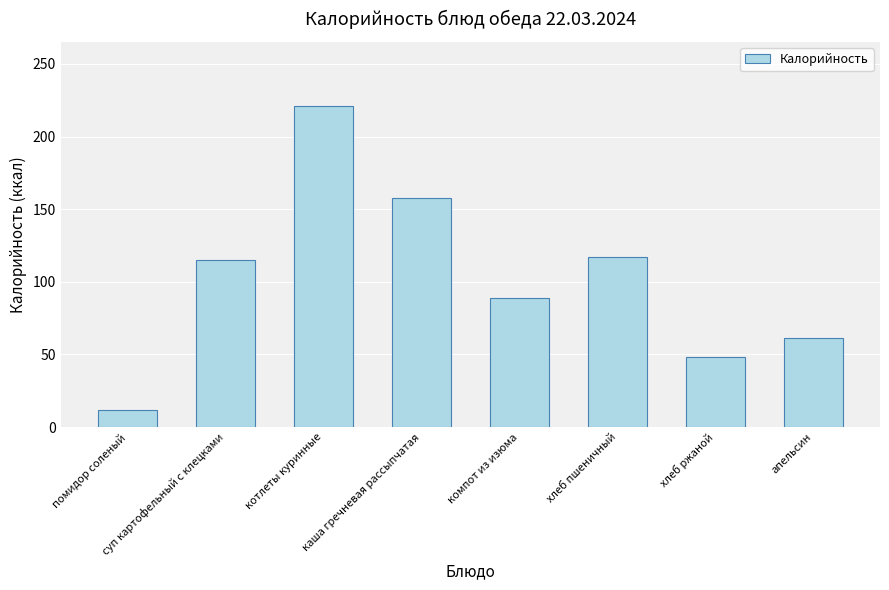

What is the smallest value displayed?

12.0